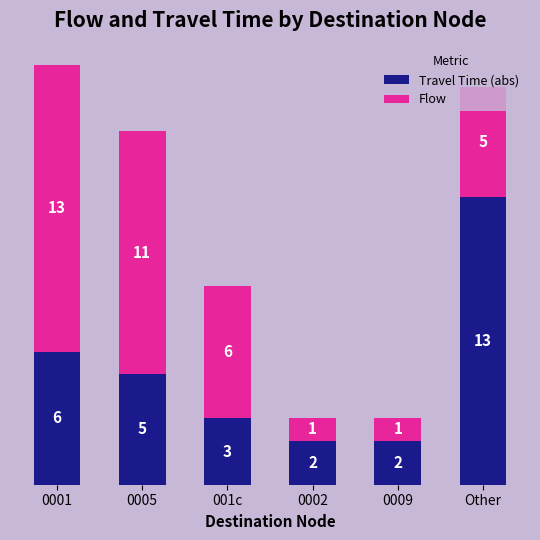

The value of Travel Time (abs) at 0001 is 6. True or false?

True